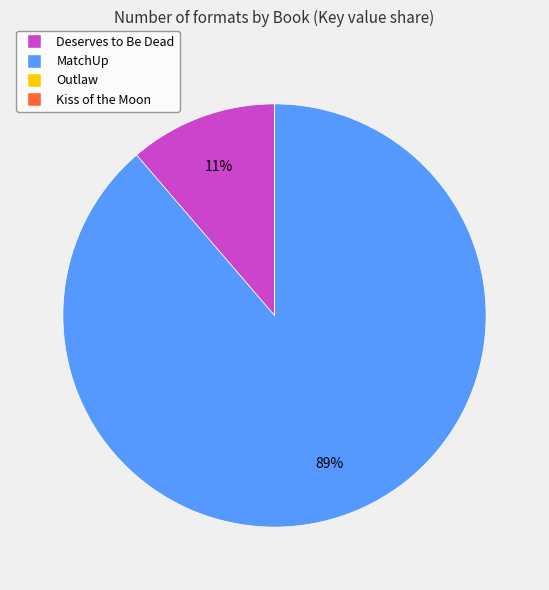

To the nearest percent, what is the difference between the largest and smallest slice percentages?

89%